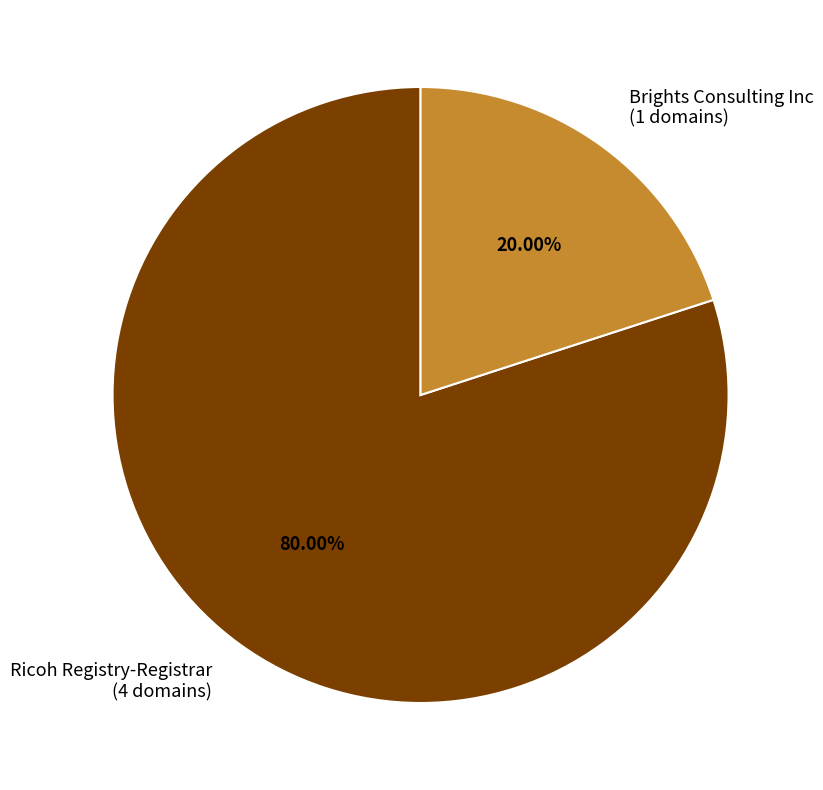

Which has a higher value, Ricoh Registry-Registrar or Brights Consulting Inc?

Ricoh Registry-Registrar